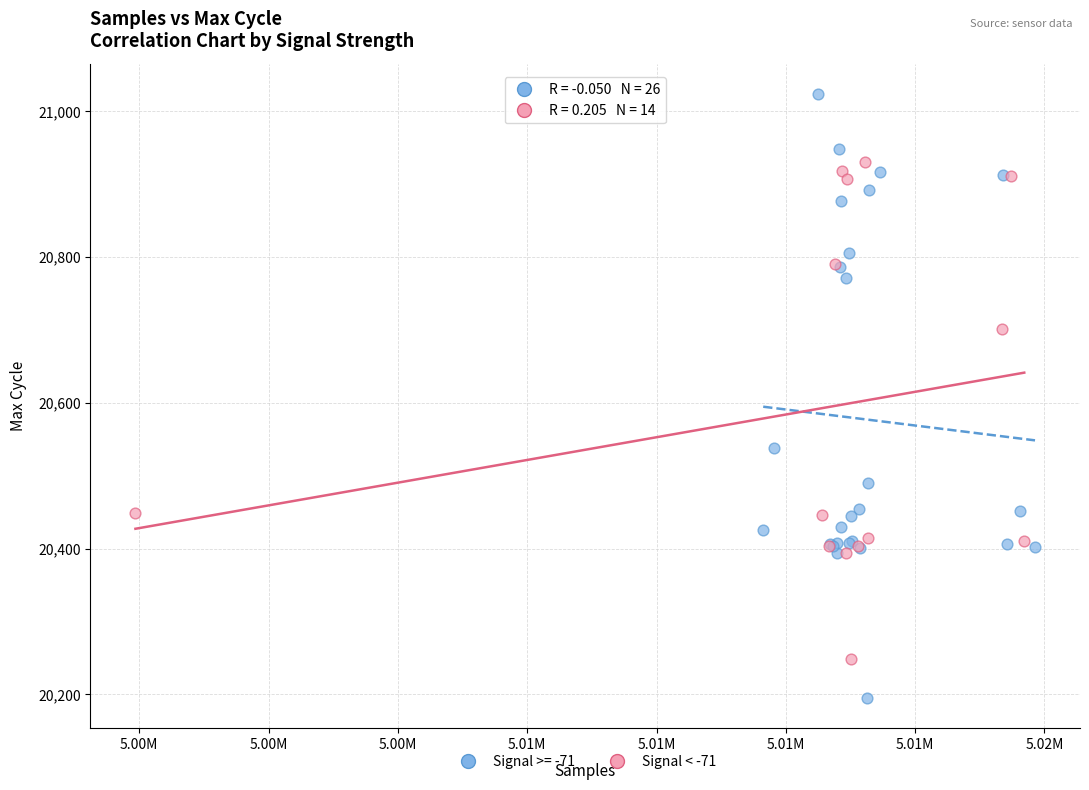

Which series has the largest Y range (max minus min)?

Signal >= -71